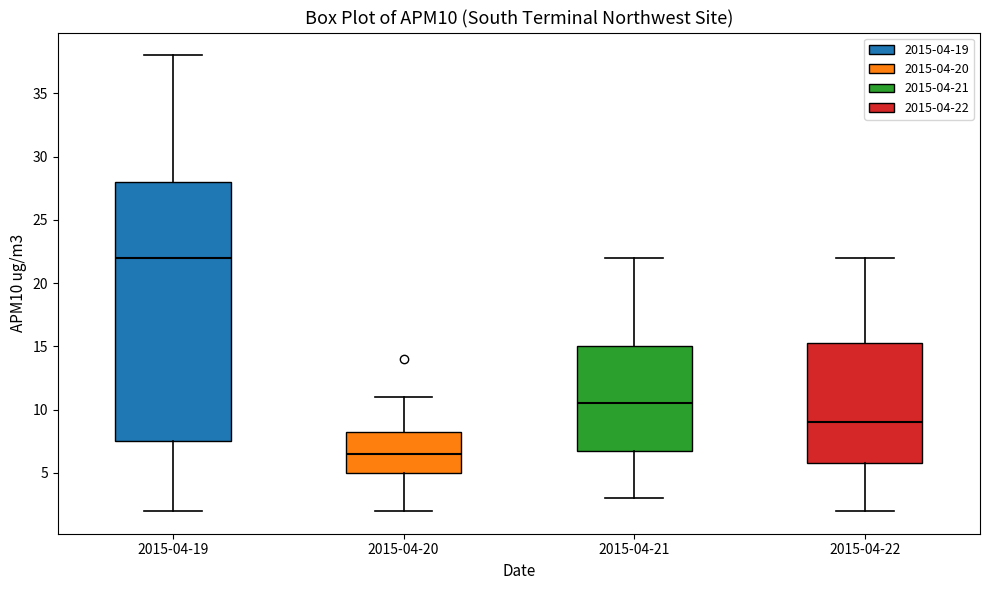

Reading left to right, transcribe this box plot: for each box, give where its median line is, the range the box spans, and where its two whiskers end, as read against the y-axis. The values are not printed on the chart, so give them approximately, as read against the axis.

2015-04-19: median 22.0, box 7.5 to 28.0, whiskers 2.0 to 38.0
2015-04-20: median 6.5, box 5.0 to 8.5, whiskers 2.0 to 11.0
2015-04-21: median 10.5, box 7.0 to 15.0, whiskers 3.0 to 22.0
2015-04-22: median 9.0, box 6.0 to 15.5, whiskers 2.0 to 22.0